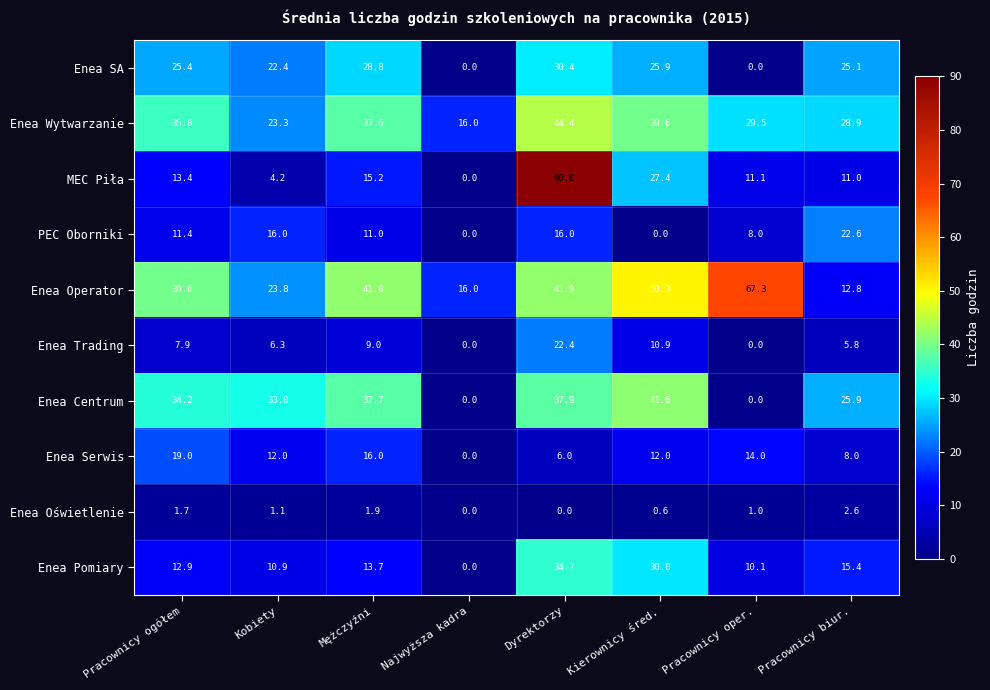

The Enea Serwis series shows 19.0 at Pracownicy ogółem. True or false?

True